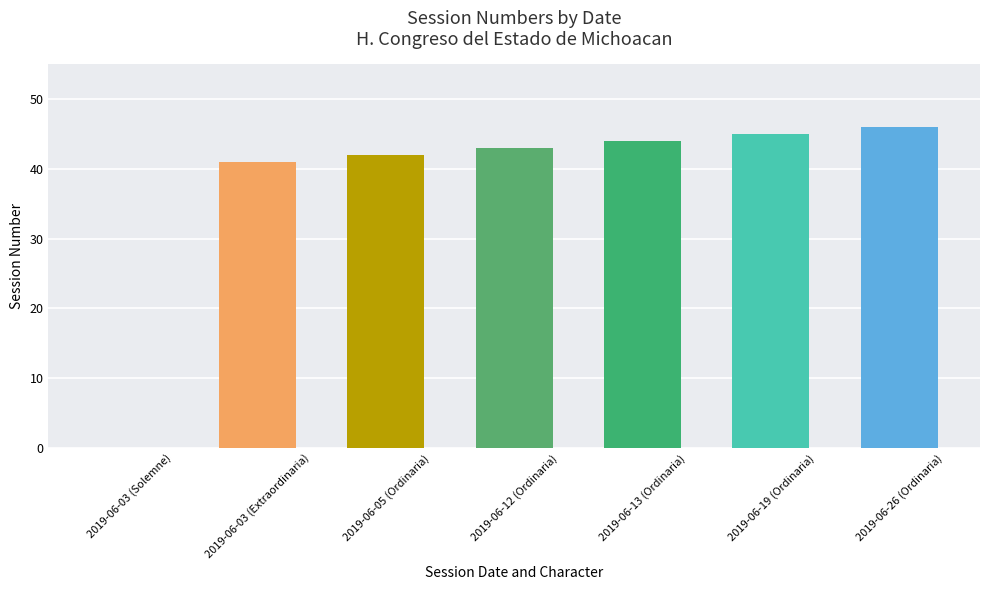

Read the value at 2019-06-13 (Ordinaria), to the nearest 10.

40